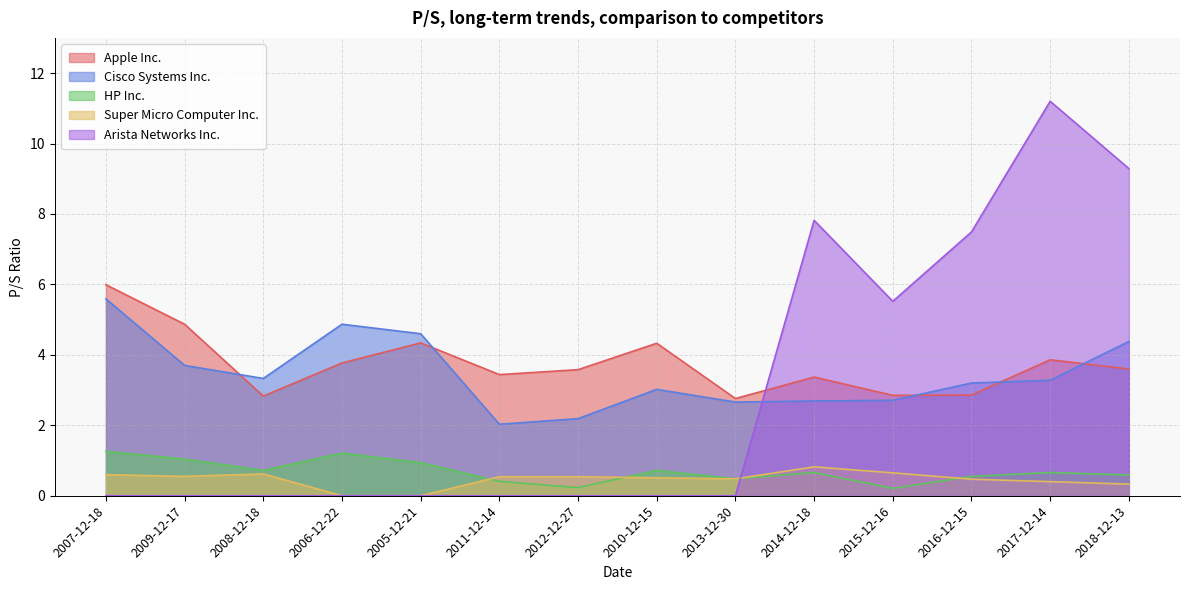

In Cisco Systems Inc., how many points are lower than both neighbors (excluding endpoints)?

3